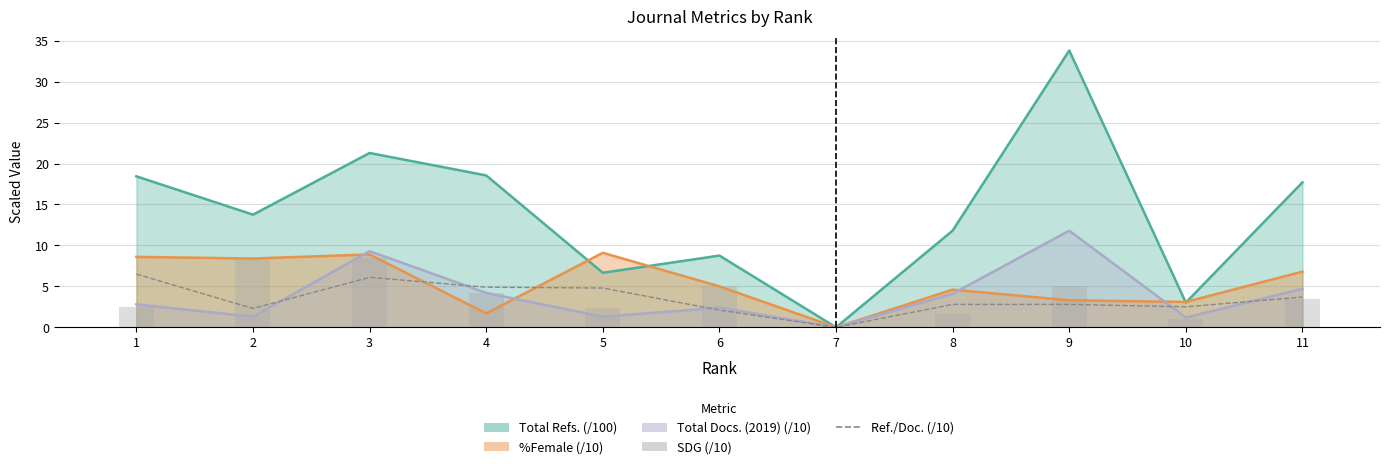

Reading right to left, extract all data points from this chart.

Ref./Doc. (/10): 11=3.7	10=2.5	9=2.8	8=2.8	7=0.0	6=2.1	5=4.8	4=4.9	3=6.1	2=2.3	1=6.5
SDG (/10): 11=3.4	10=1.0	9=5.0	8=1.6	7=0.0	6=5.0	5=2.3	4=4.2	3=8.5	2=8.4	1=2.5